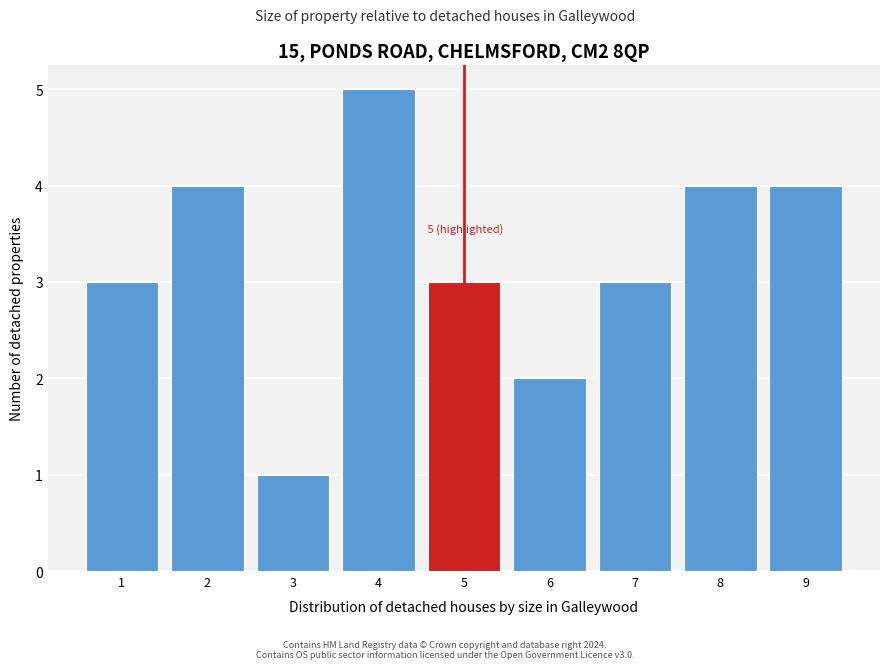

Which range on the x-axis has the tallest bar?

3.5 to 4.5